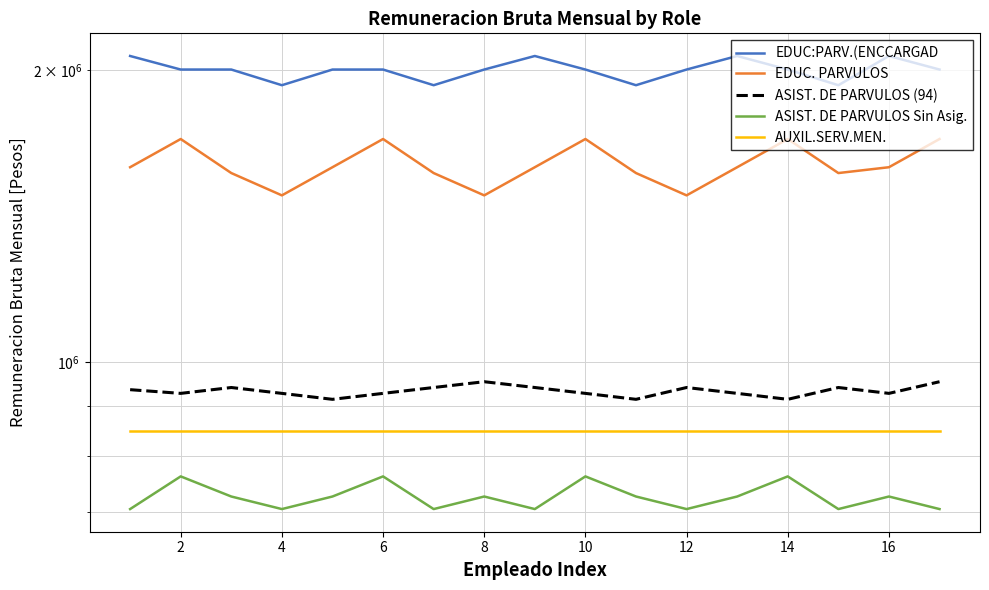

What is the smallest value displayed?

704653